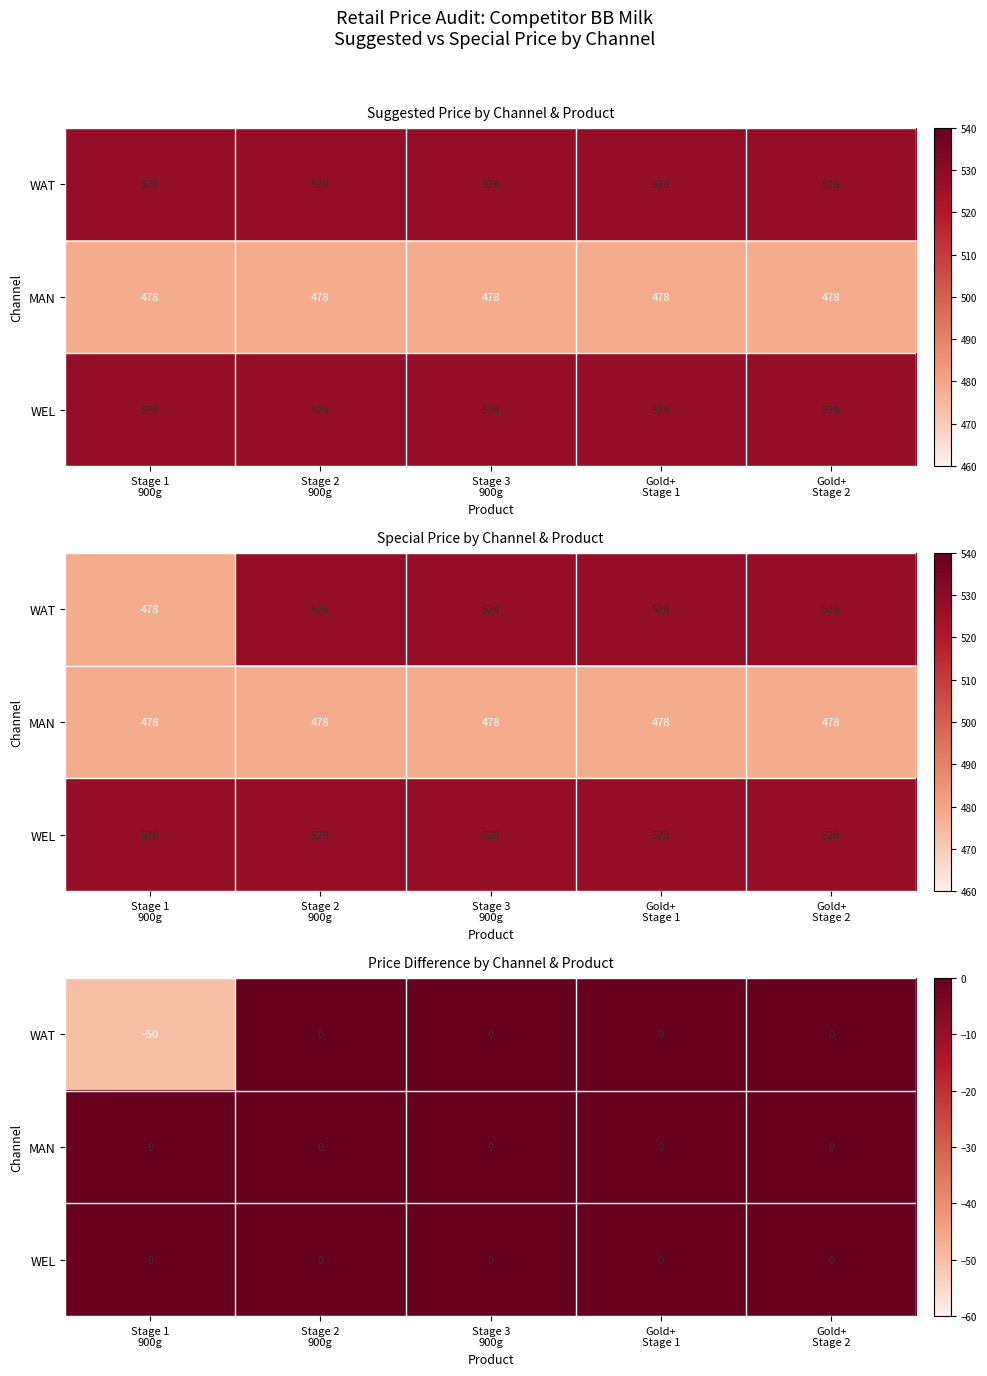

The WEL series shows 0 at Stage 1 900g. True or false?

True